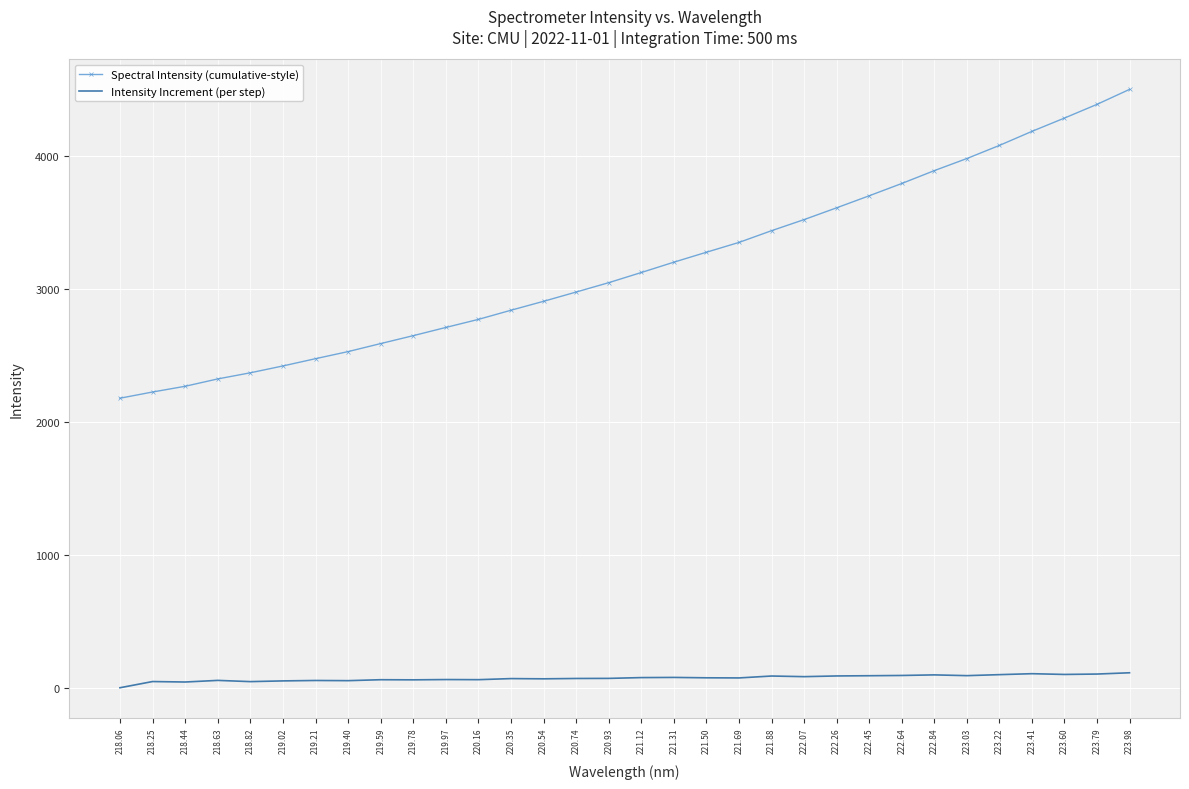

Which series has the largest range (max minus min)?

Spectral Intensity (cumulative-style)